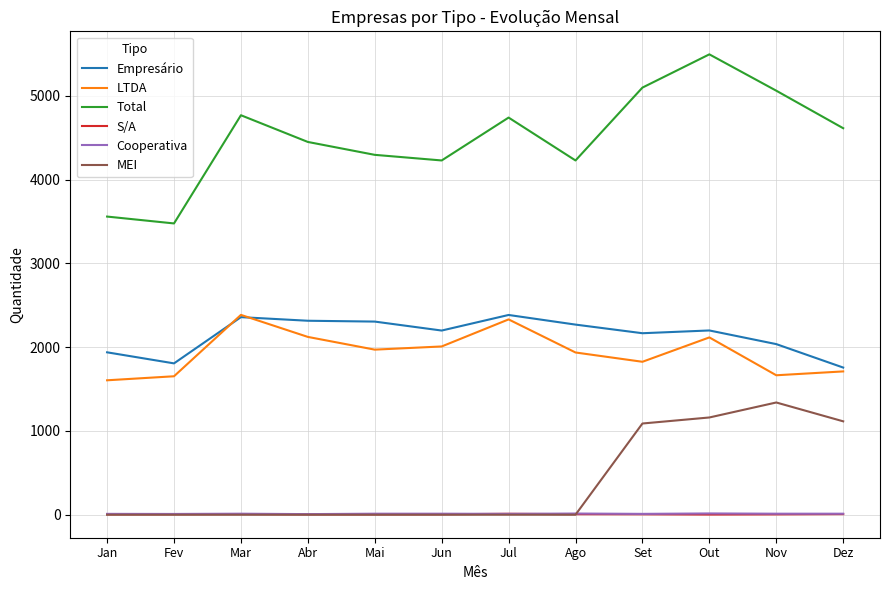

True or false: Cooperativa and LTDA intersect in this chart.

False